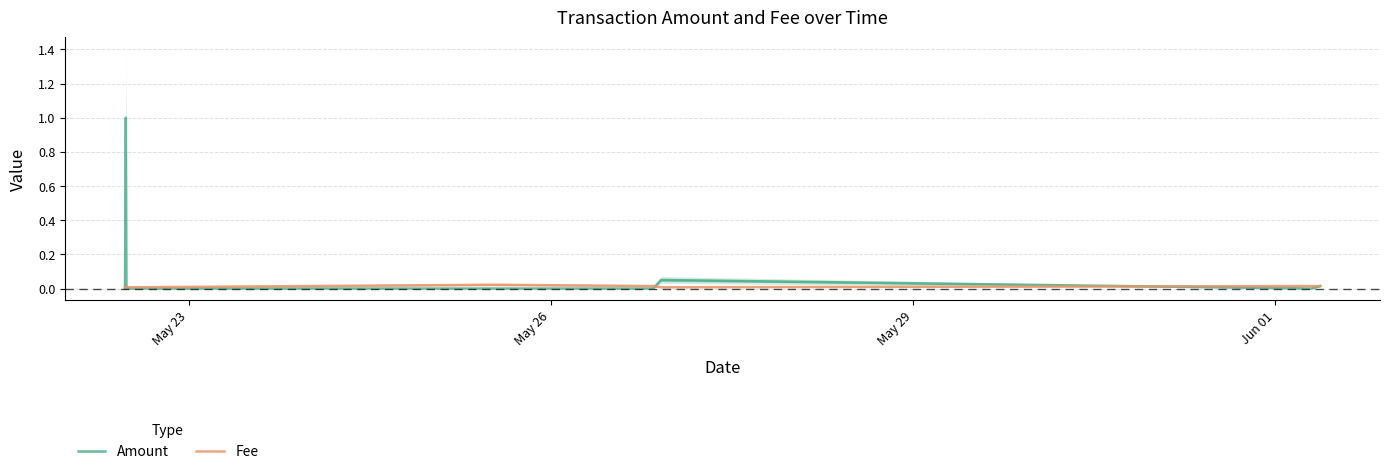

Which series has the widest spread of values?

Amount